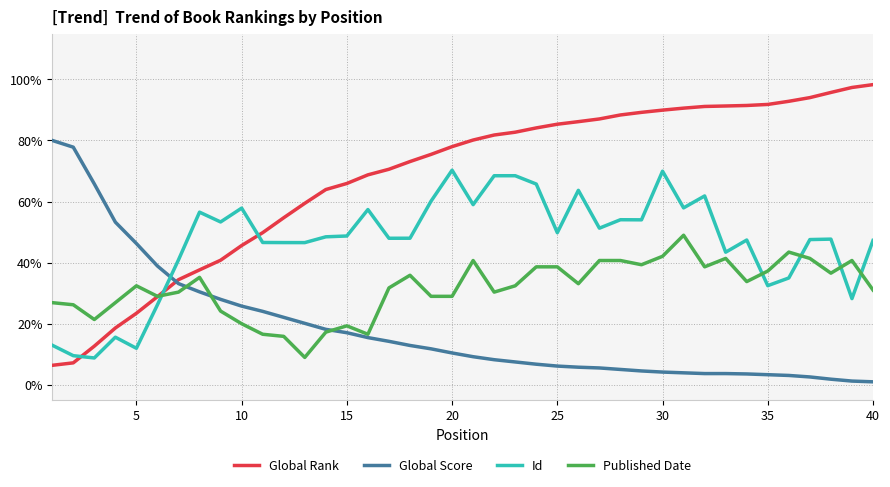

List the series in order of their peak value, highest first.

Global Rank, Global Score, Id, Published Date